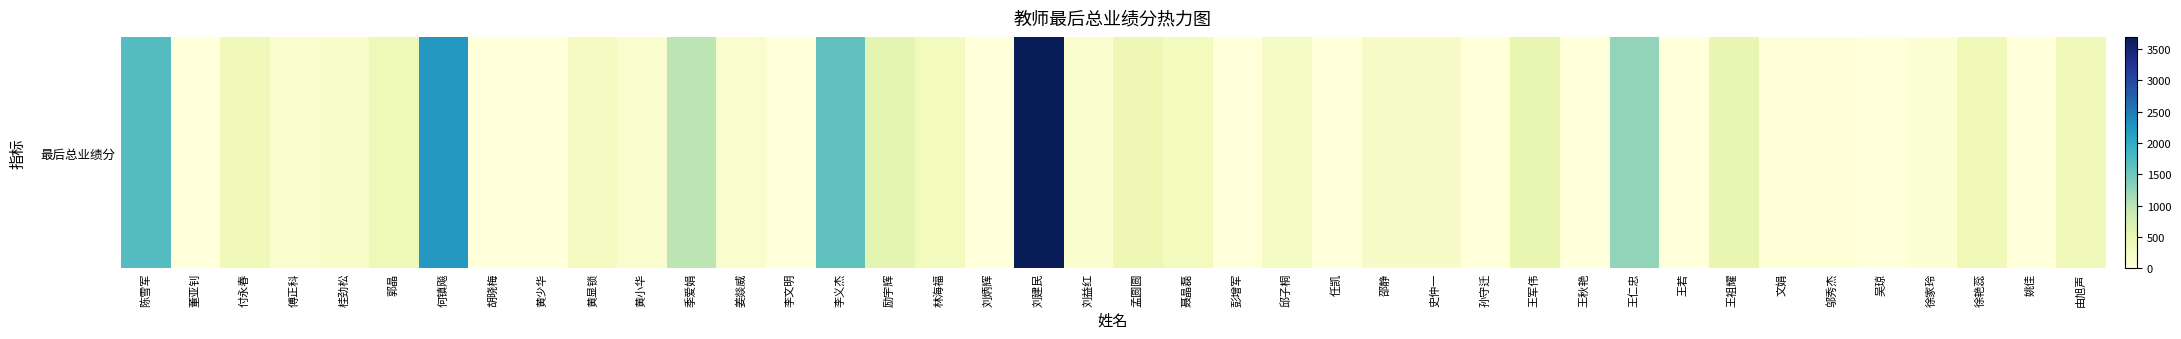

Reading left to right, list all the values displayed in this chart.

陈雪军=1694.8	董亚钊=0.0	付永春=365.0	傅正科=139.8	桂劲松=197.0	郭晶=390.0	何镇飚=2217.8	胡晓梅=0.0	黄少华=0.0	黄显锁=280.2	黄小华=150.0	季爱娟=988.0	姜燚威=135.6	李文明=0.0	李义杰=1608.0	励宇辉=564.8	林海福=331.6	刘炳辉=0.0	刘建民=3692.9	刘益红=120.0	孟圆圆=422.4	聂晶磊=329.4	彭增军=0.0	邱子桐=235.0	任凯=0.0	邵静=215.0	史仲一=205.0	孙守迁=0.0	王军伟=532.0	王秋艳=0.0	王仁忠=1261.0	王若=0.0	王祖耀=508.0	文娟=15.0	邬秀杰=21.0	吴琼=0.0	徐家玲=67.2	徐艳蕊=379.0	姚佳=5.0	由旭声=370.0